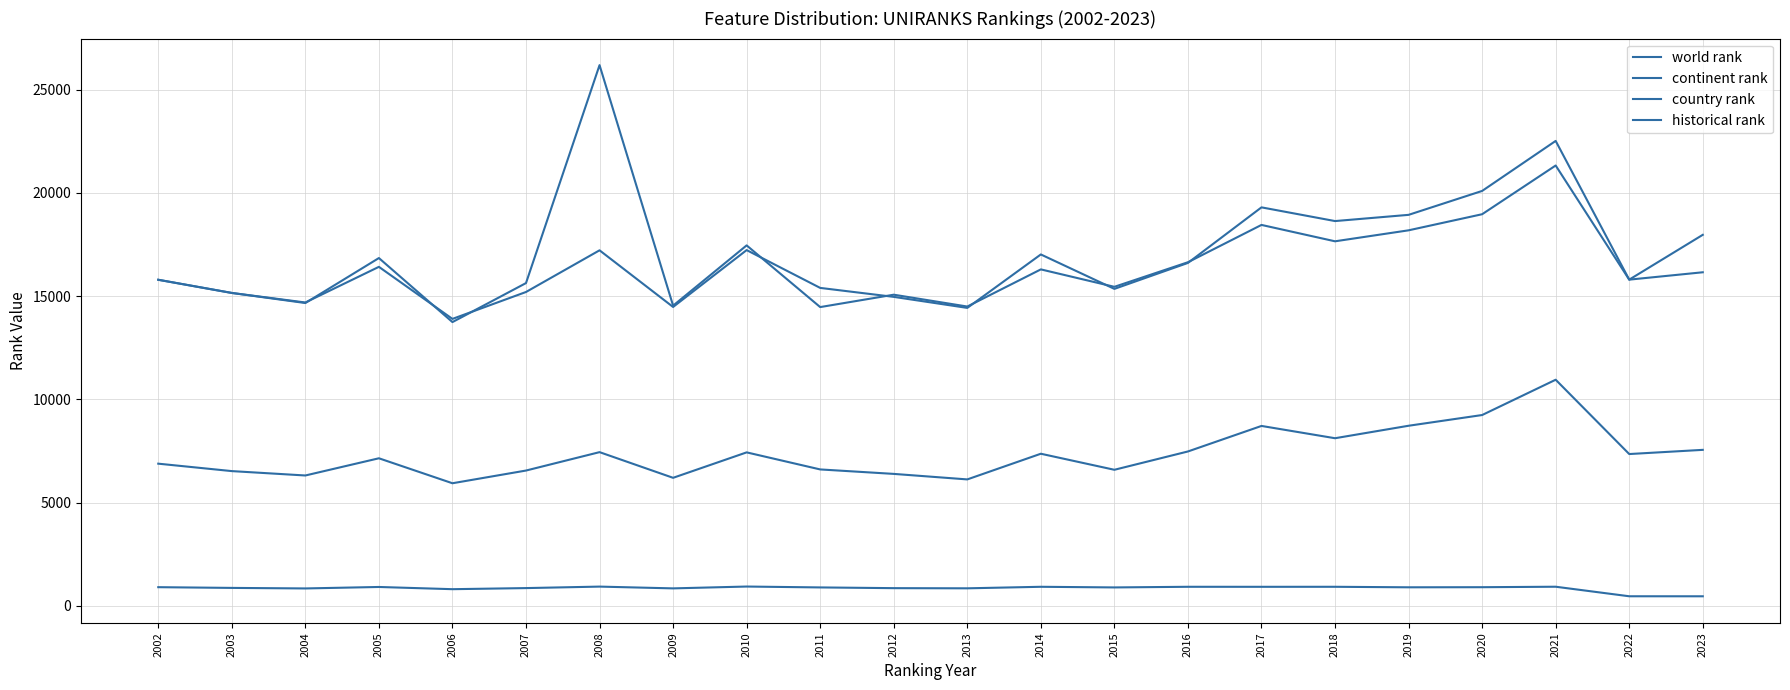

What is the smallest value displayed?

468.0